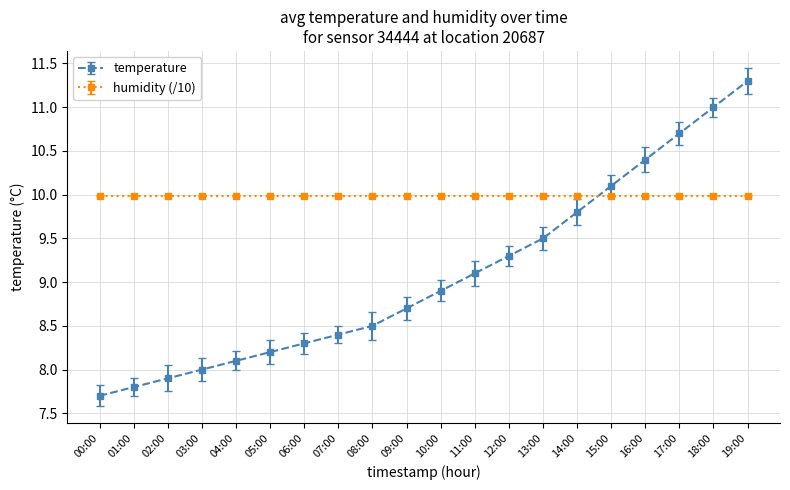

What is the approximate value of temperature at 00:00?

7.7